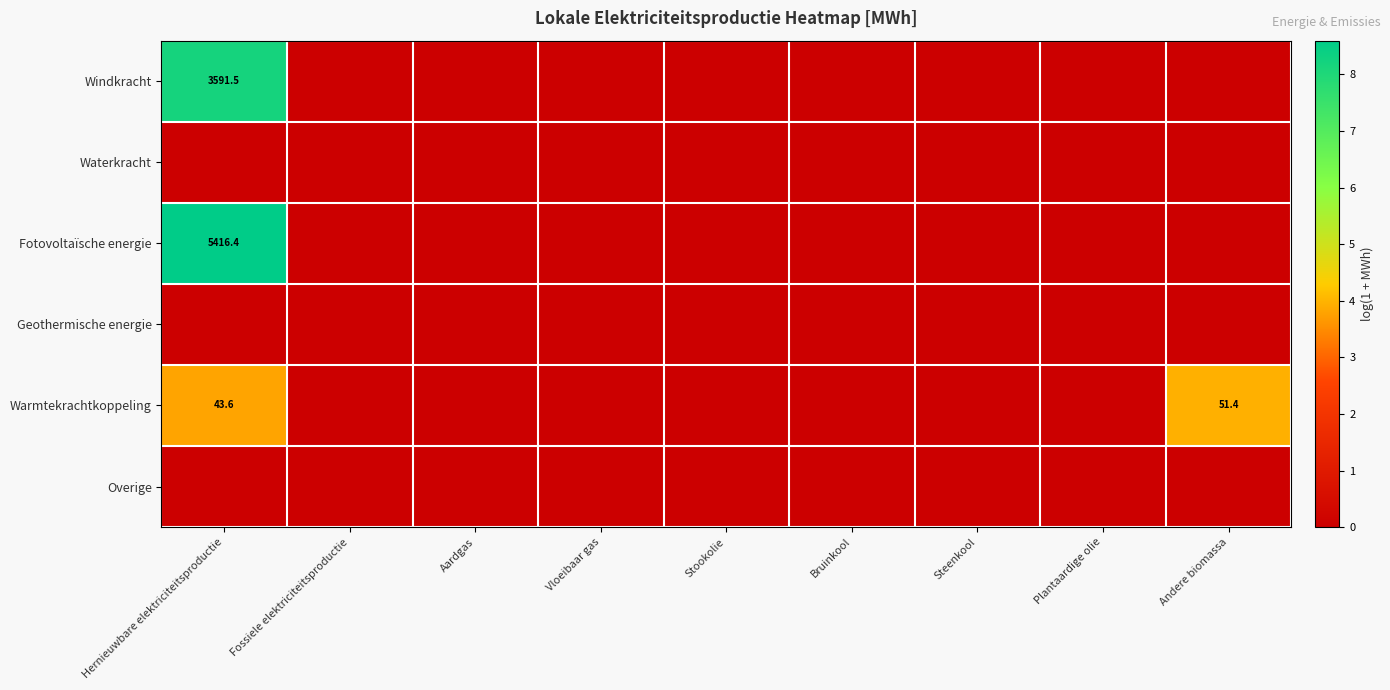

At Bruinkool, list the series in order from smallest to largest.

Windkracht, Waterkracht, Fotovoltaïsche energie, Geothermische energie, Warmtekrachtkoppeling, Overige